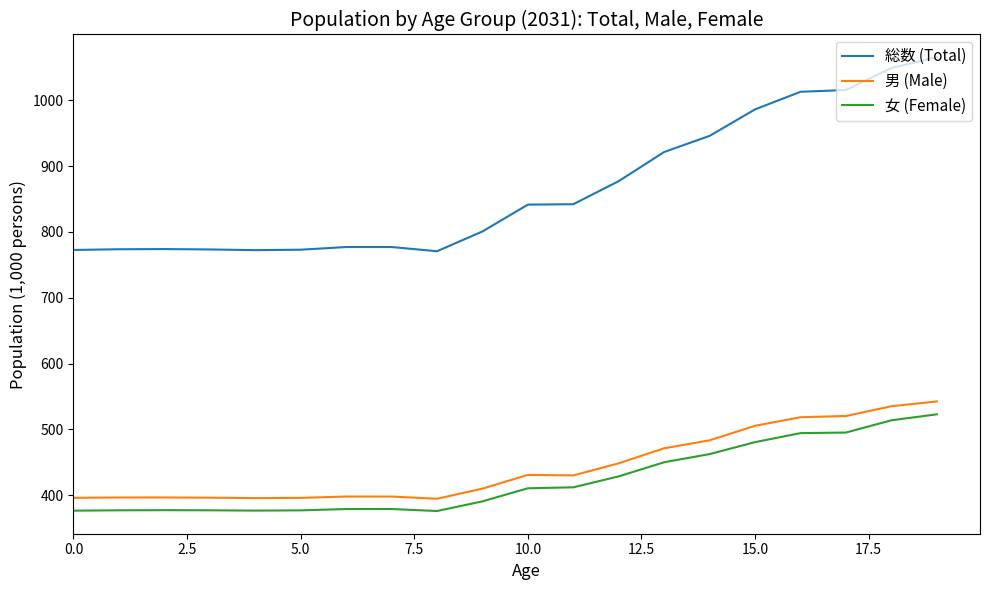

Which series has the widest spread of values?

総数 (Total)